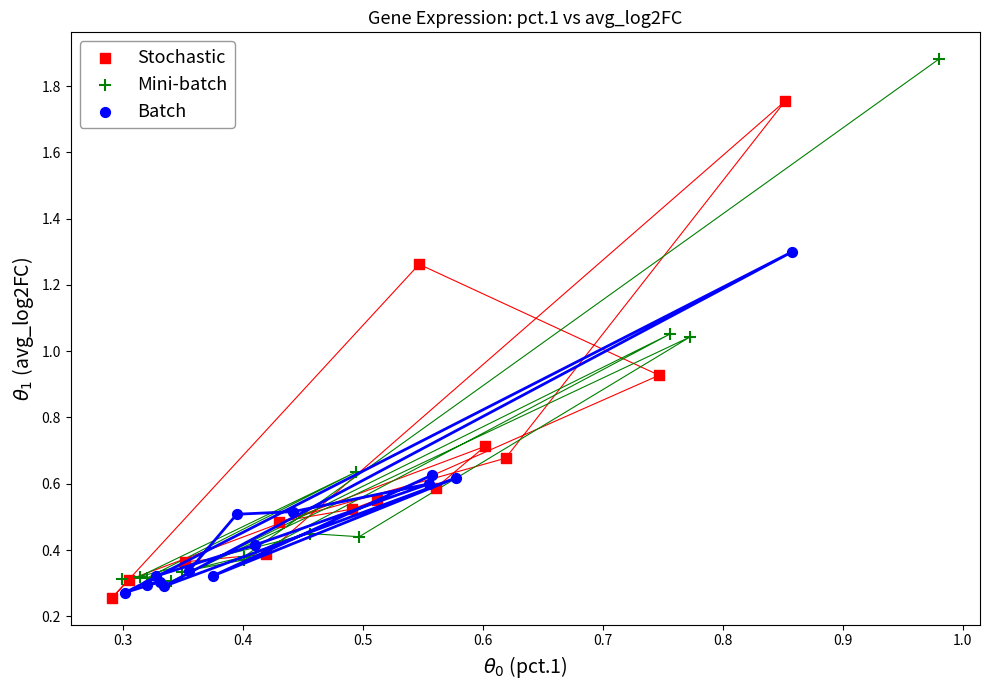

Which series has the largest Y range (max minus min)?

Mini-batch